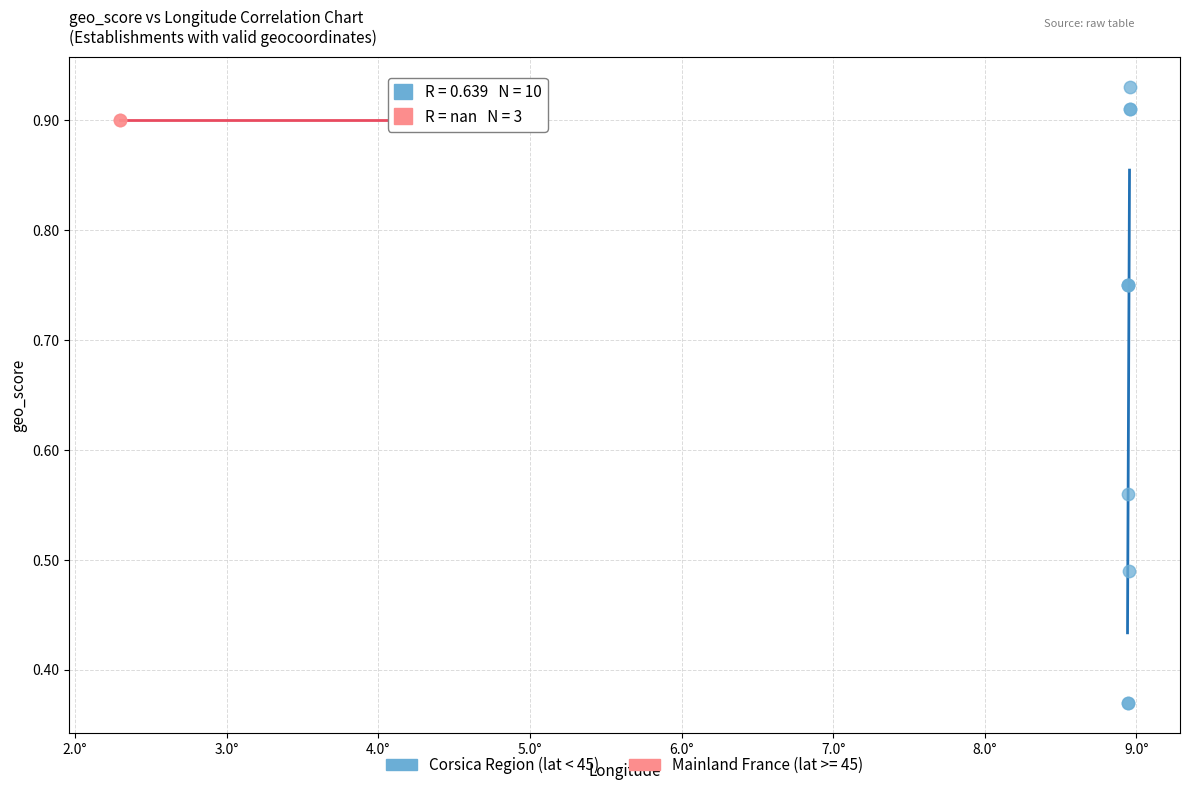

Which series contains the lowest Y value?

Corsica Region (lat < 45)